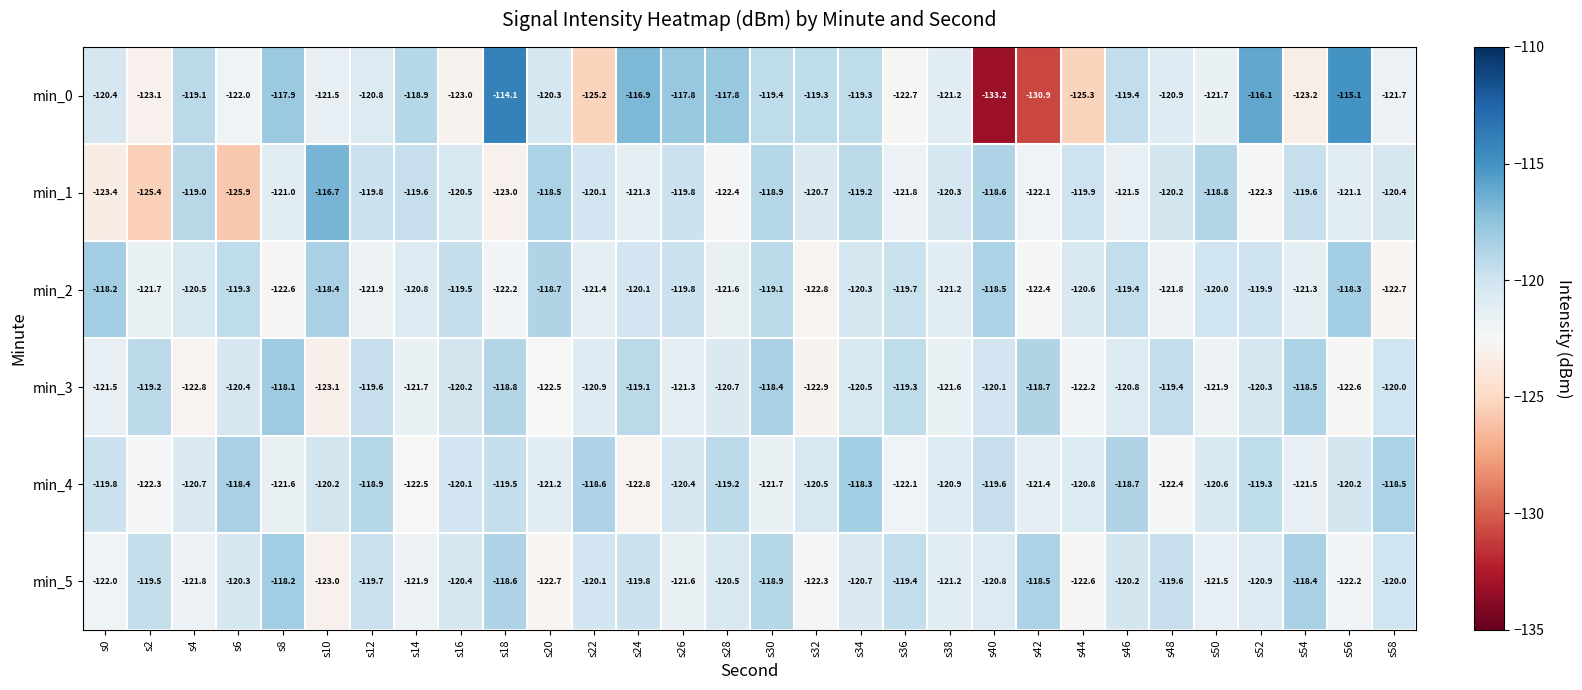

Which series changed the most between s6 and s36?

min_1